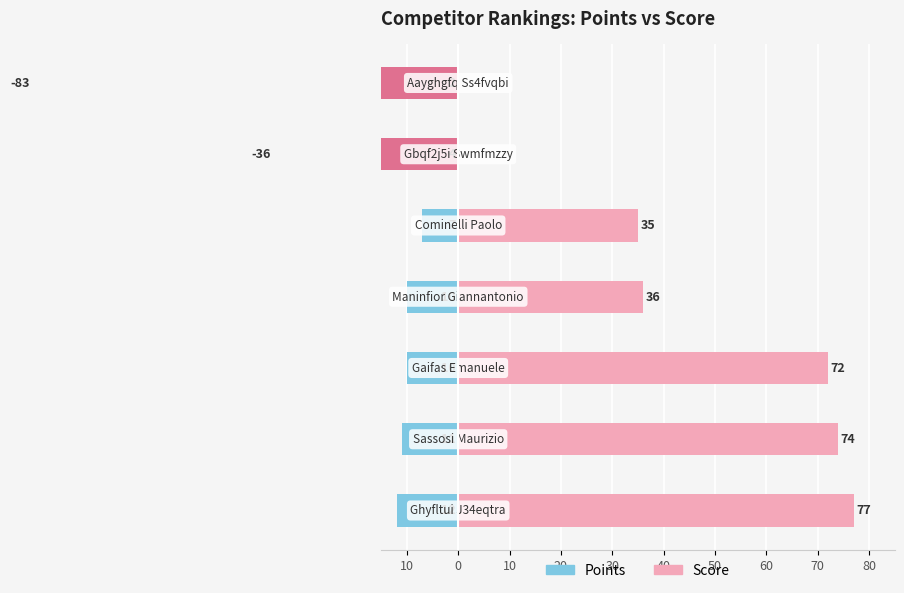

Reading left to right, list all the values displayed in this chart.

Points: -12	-11	-10	-10	-7	-4	-2
Score (positive): 77	74	72	36	35	0	0
Score (negative): 0	0	0	0	0	-36	-83